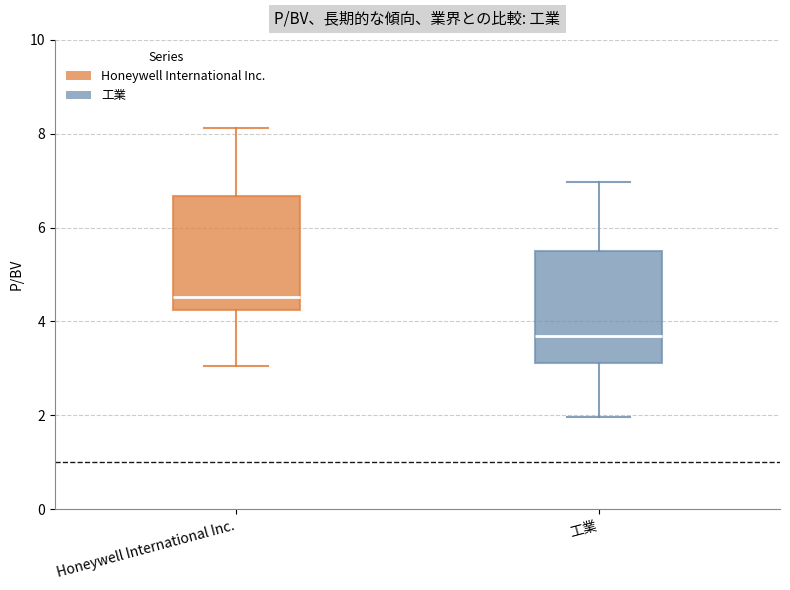

Reading left to right, read every box against the y-axis: the position of its median line, the range the box covers, and the ends of its whiskers. The values are not printed on the chart, so give them approximately, as read against the axis.

Honeywell International Inc.: median 4.6, box 4.2 to 6.6, whiskers 3.0 to 8.2
工業: median 3.8, box 3.2 to 5.4, whiskers 2.0 to 7.0